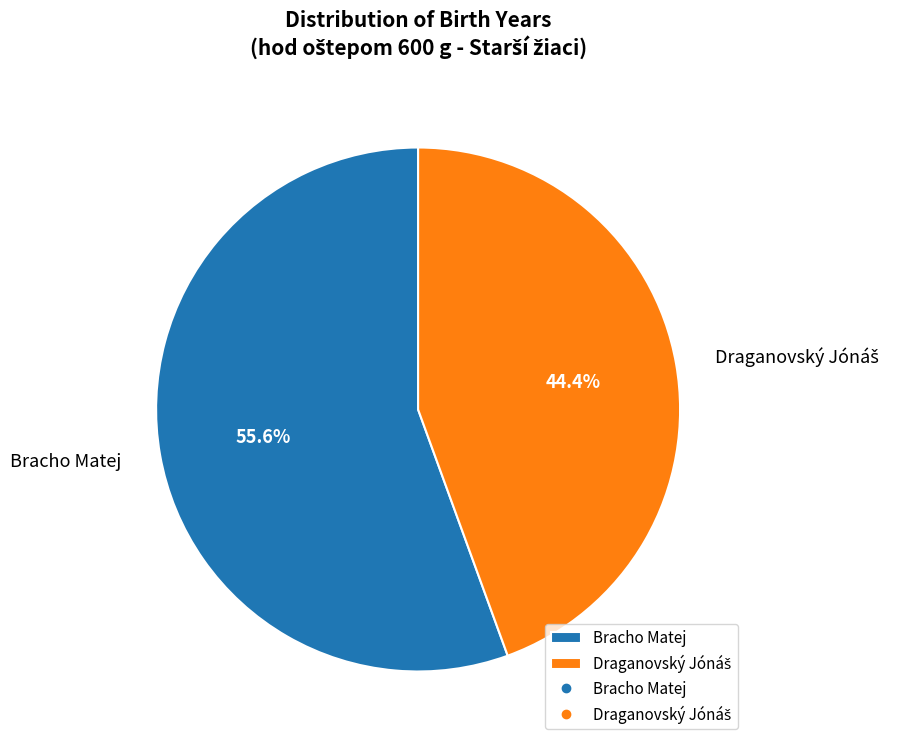

Which category accounts for the majority?

Bracho Matej